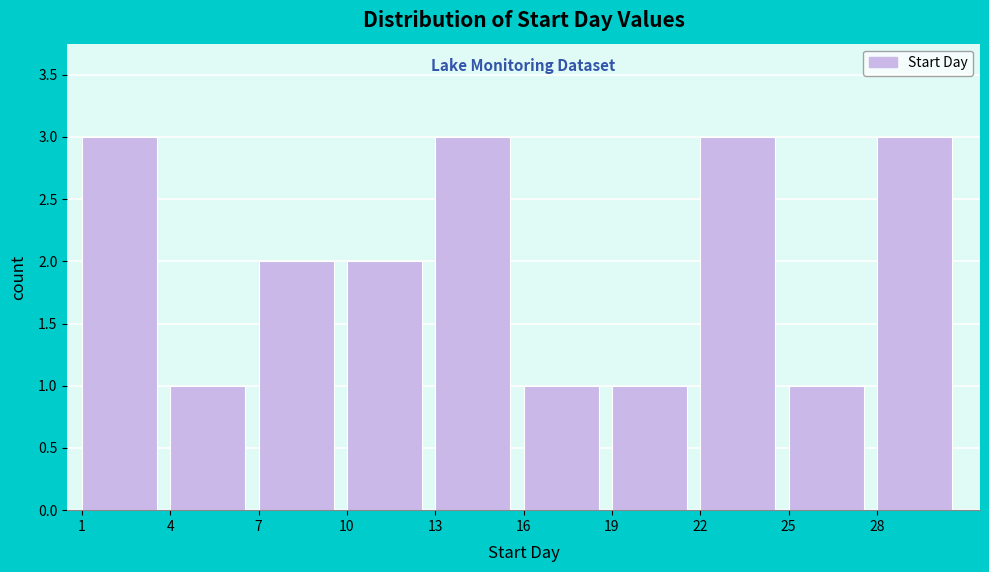

Reading left to right, list every bar in this chart as the range it spans on the x-axis followed by its height. The values are not printed on the chart, so give them approximately, as read against the axis.

1 to 4: 3
4 to 7: 1
7 to 10: 2
10 to 13: 2
13 to 16: 3
16 to 19: 1
19 to 22: 1
22 to 25: 3
25 to 28: 1
28 to 31: 3